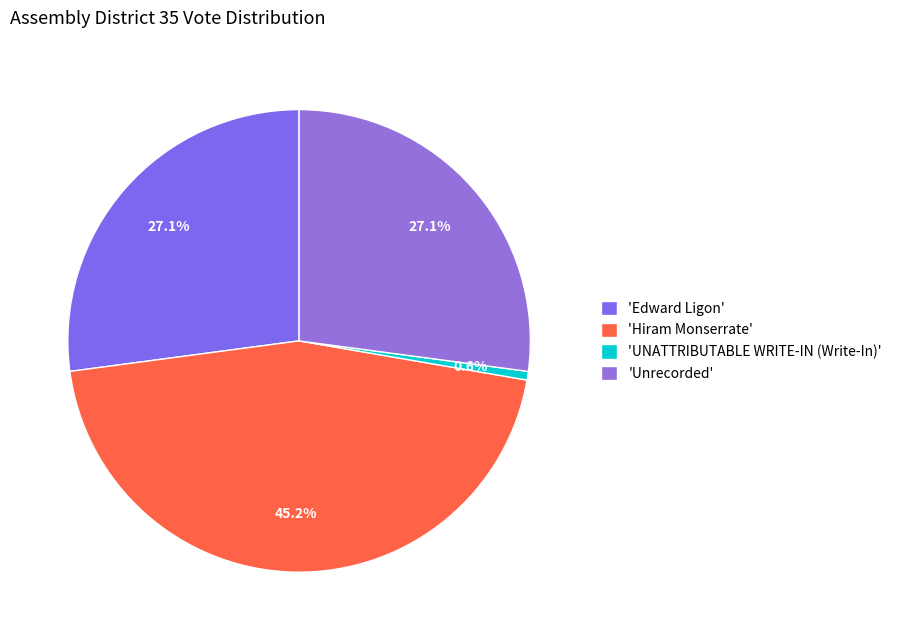

Count the number of slices in the pie.

4